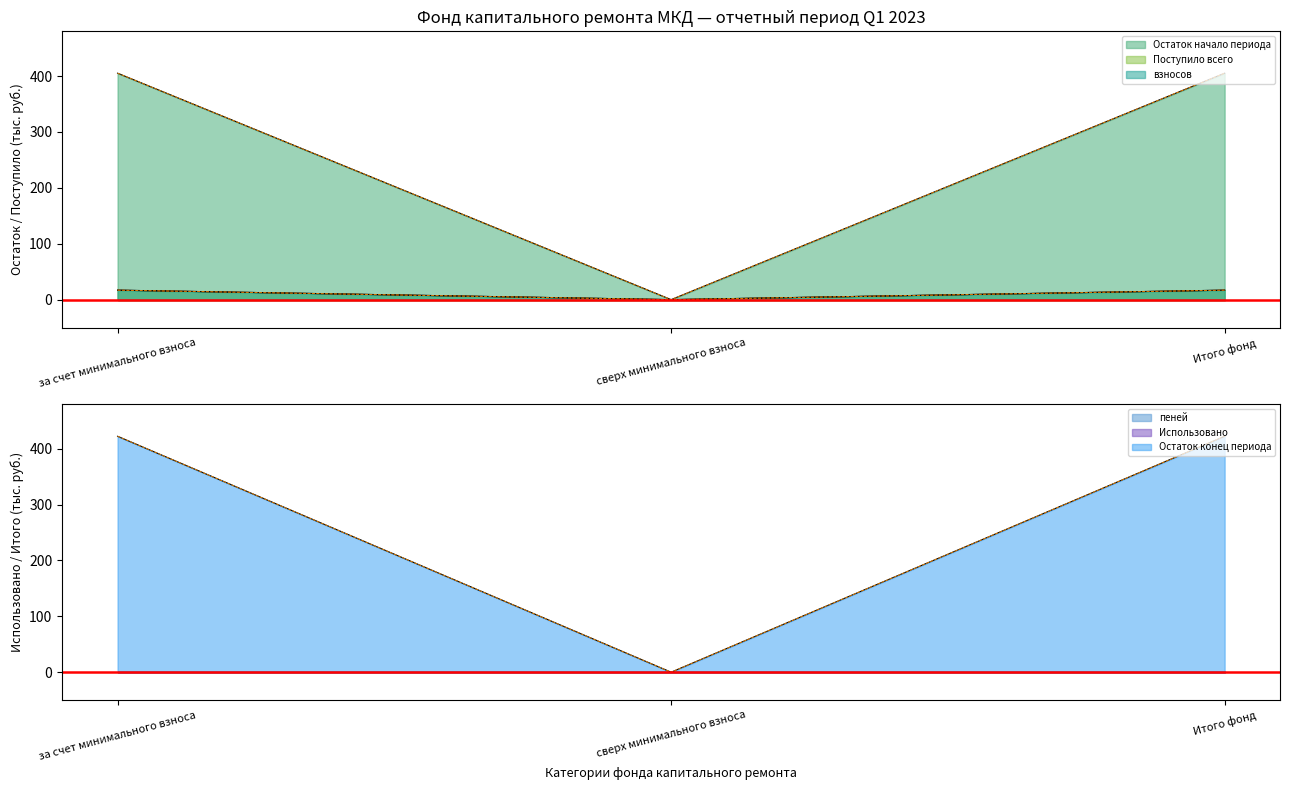

The value of Остаток начало периода at Итого фонд is 713.3. True or false?

False